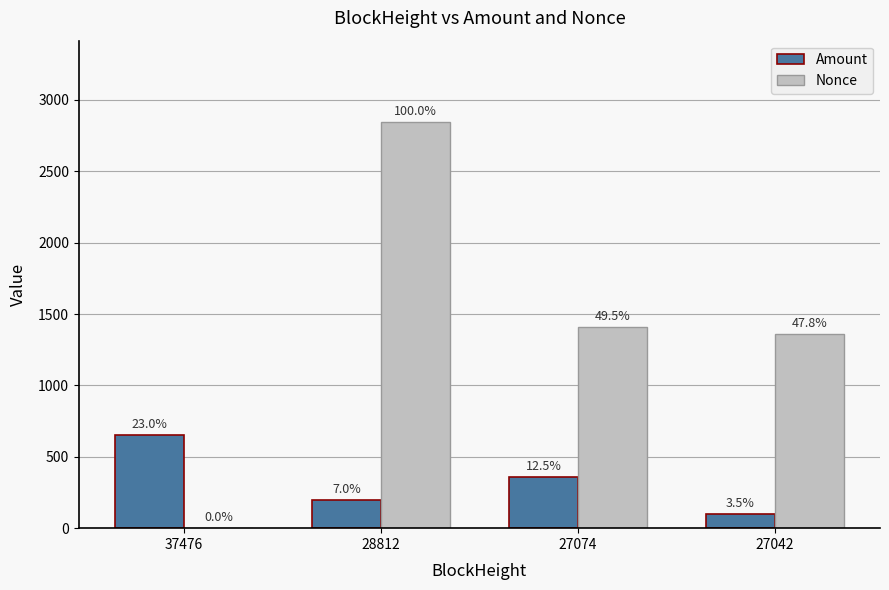

Are the bars grouped side by side (vs. stacked)?

Yes